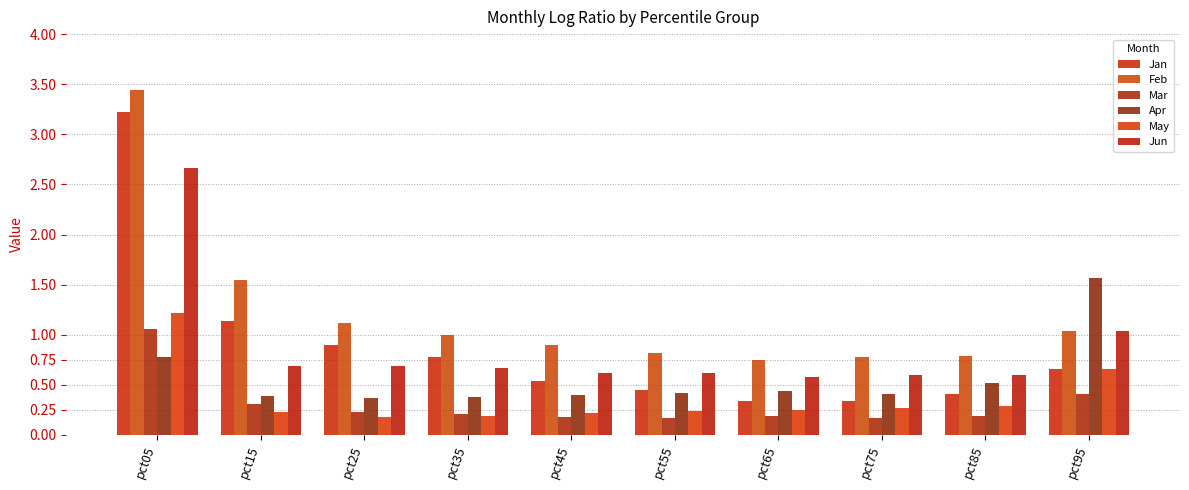

Read the May value at pct05.

1.2